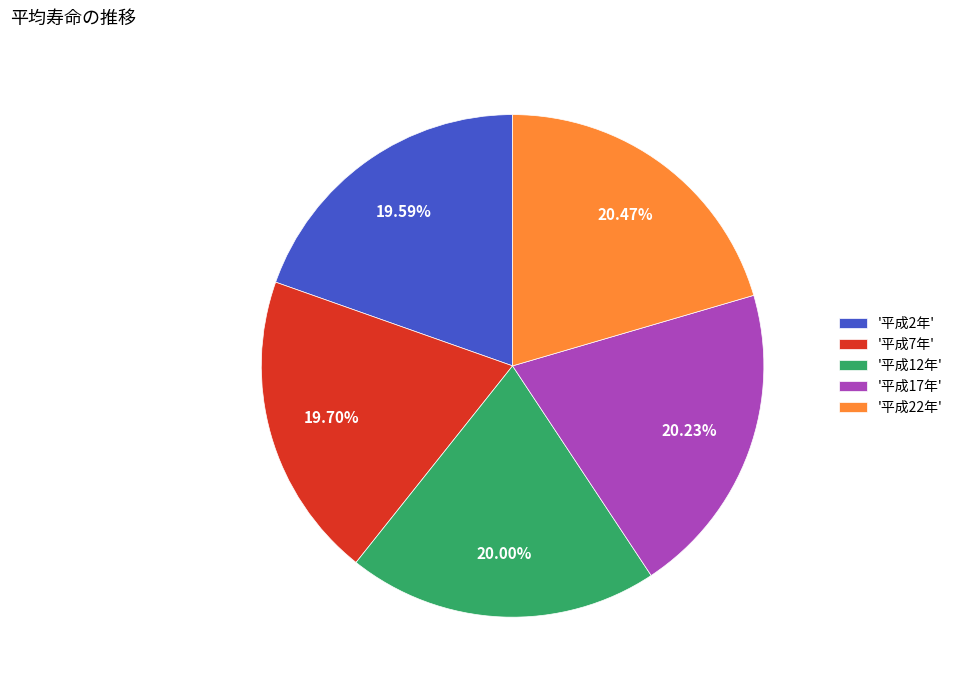

What is the ratio of the value at '平成7年' to the value at '平成17年'?

1.0